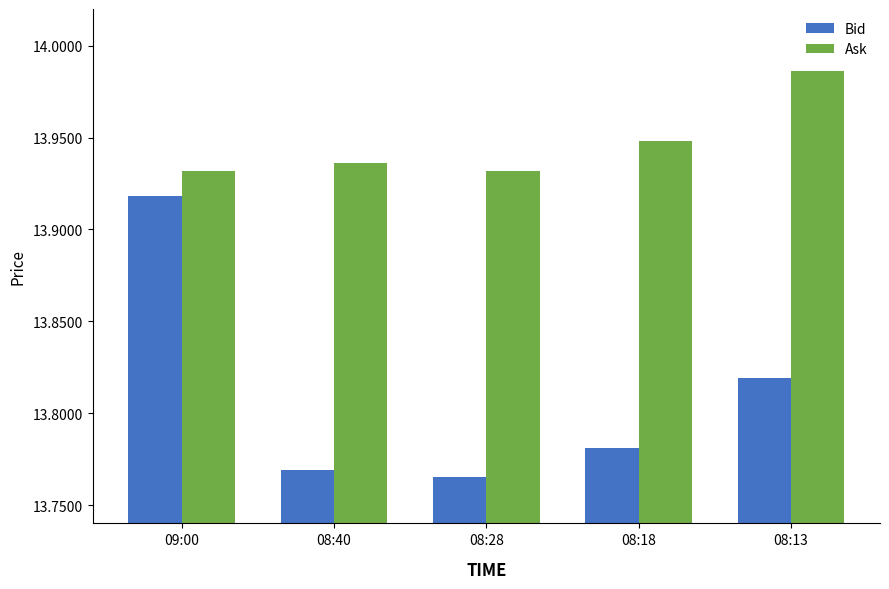

What is the sum of the Ask values at 08:18 and 08:40?

27.9